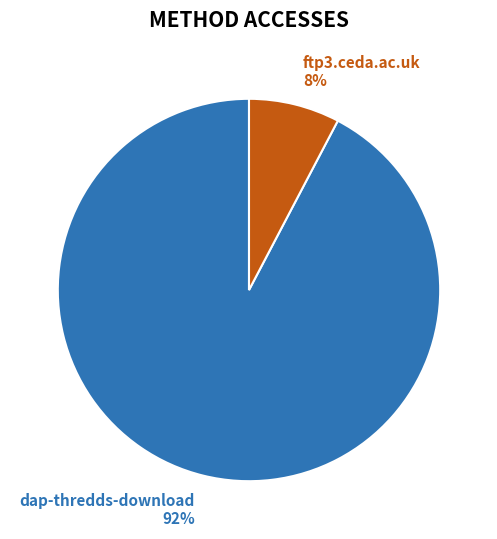

Is the sum of dap-thredds-download and ftp3.ceda.ac.uk greater than half?

Yes